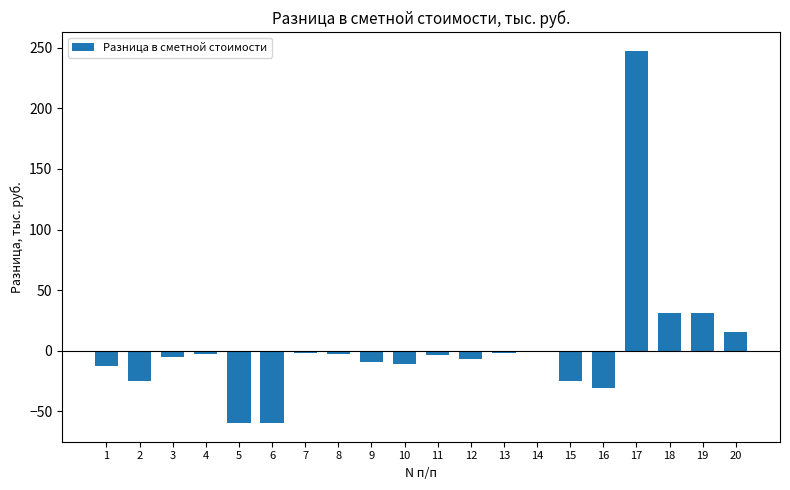

How many bars are there in total?

20